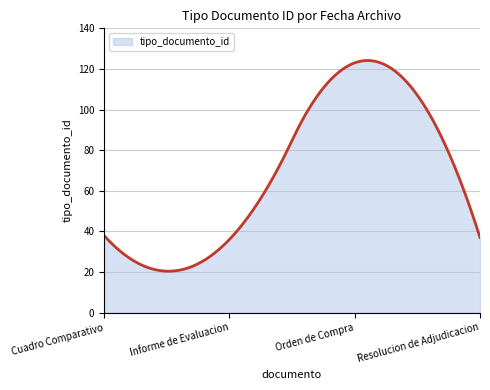

What is the maximum value shown in the chart?

124.1